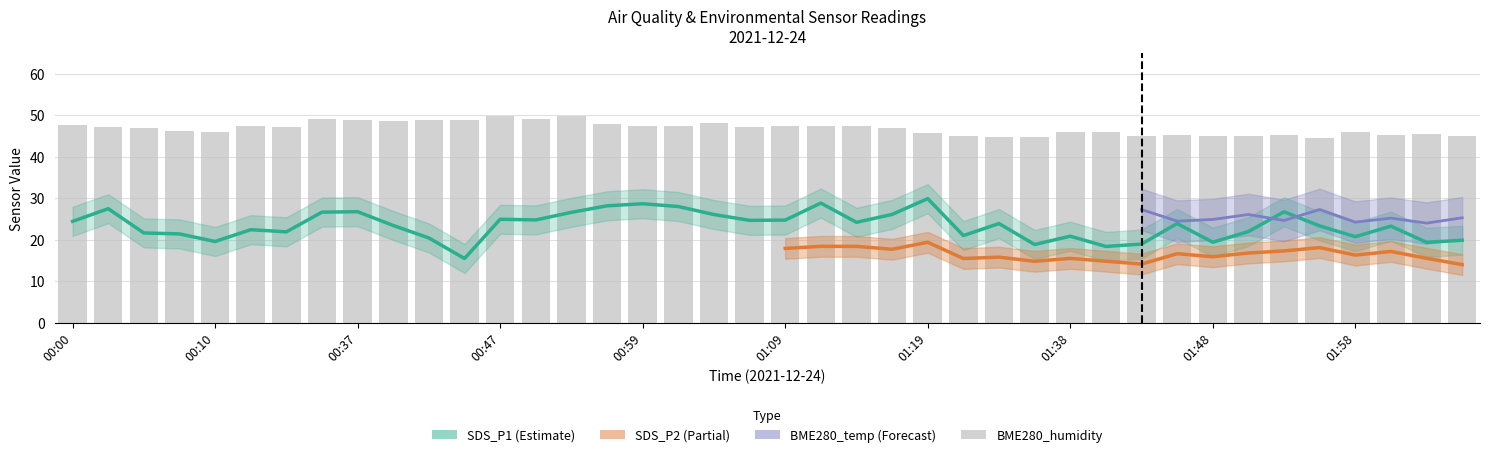

How many values in the BME280_humidity series are below 47?

19